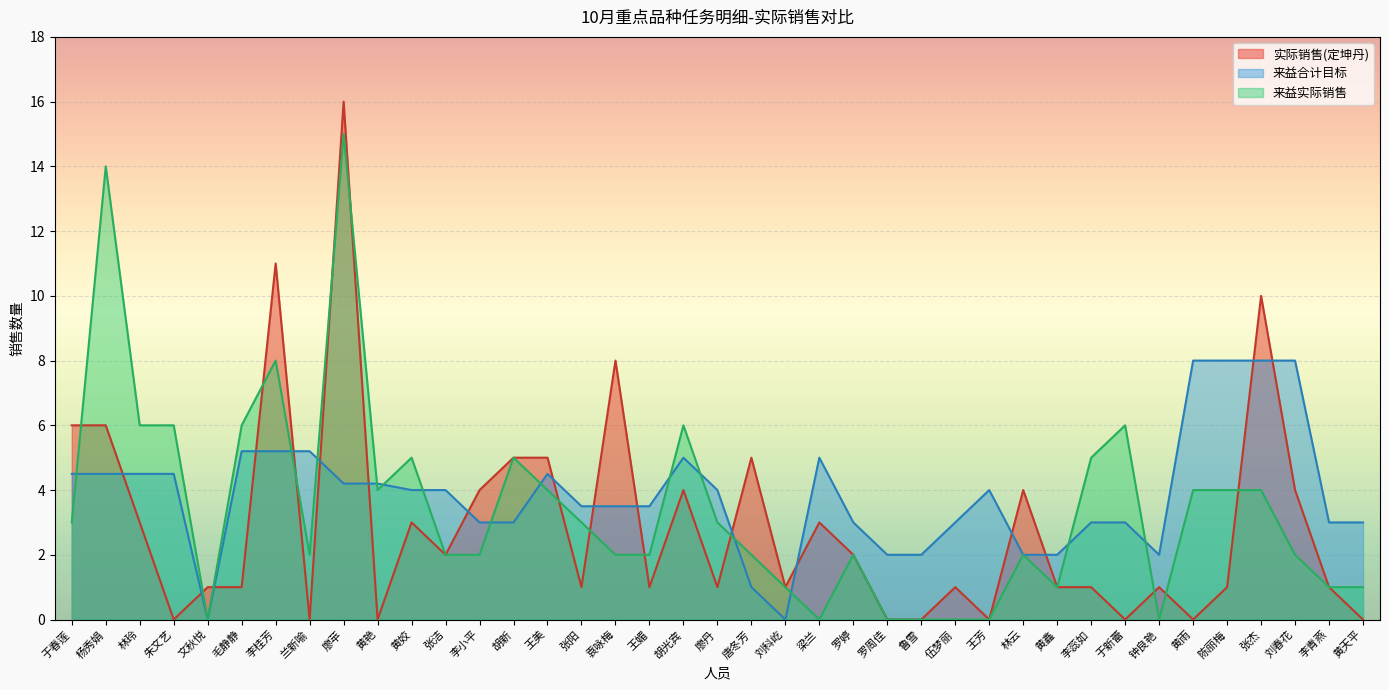

What position from the left is 袁咏梅?

17